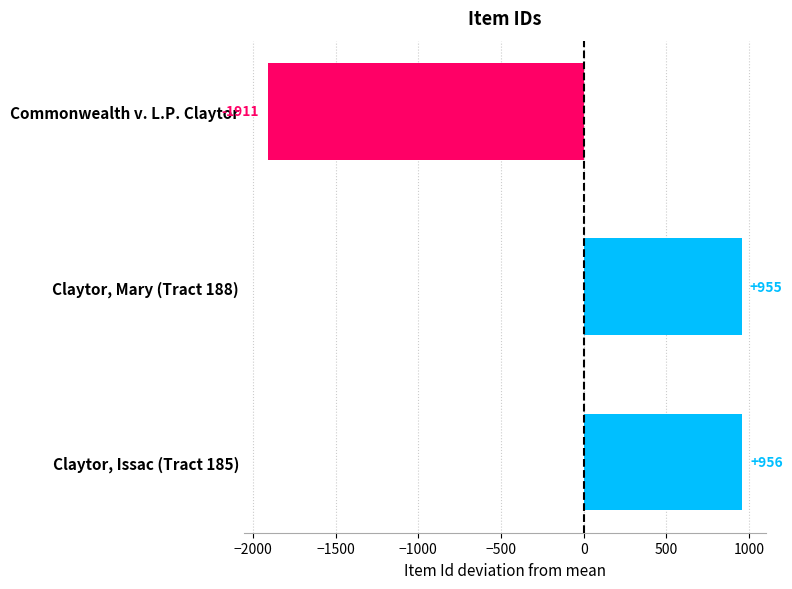

Rank the categories by value from lowest to highest.

Commonwealth v. L.P. Claytor, Claytor, Mary (Tract 188), Claytor, Issac (Tract 185)